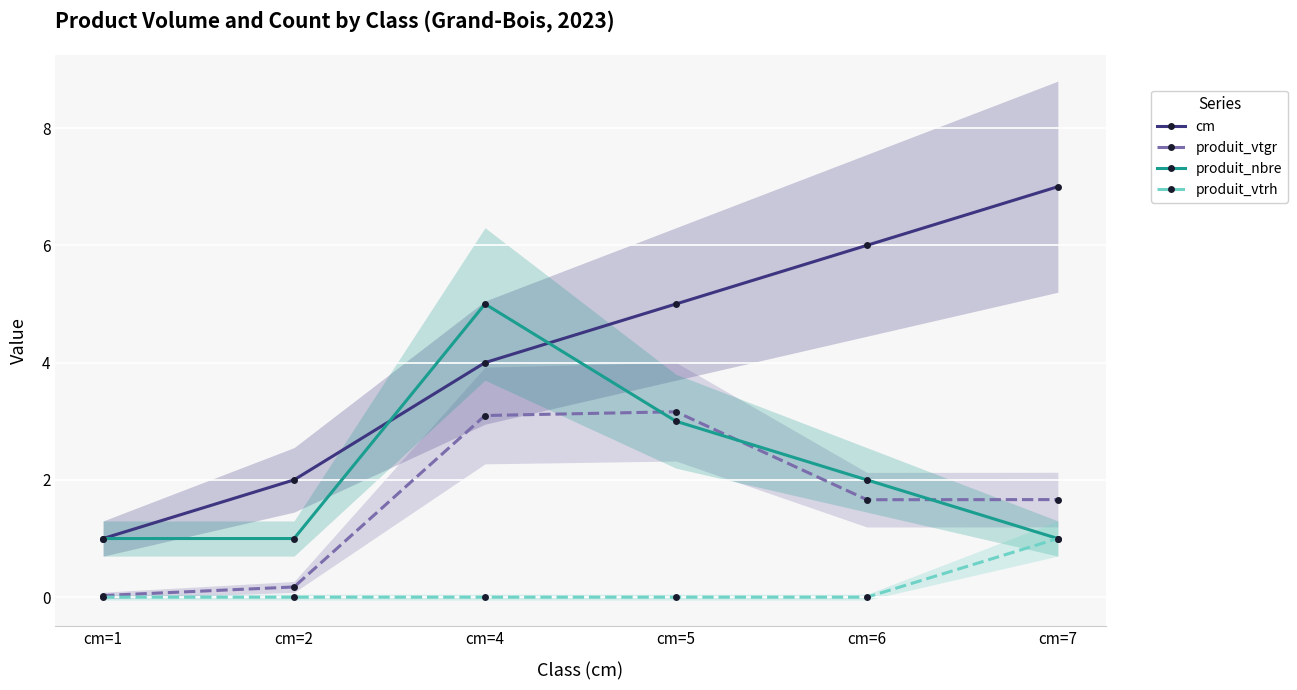

Between which two adjacent categories do produit_nbre and cm first intersect?

cm=2 and cm=4